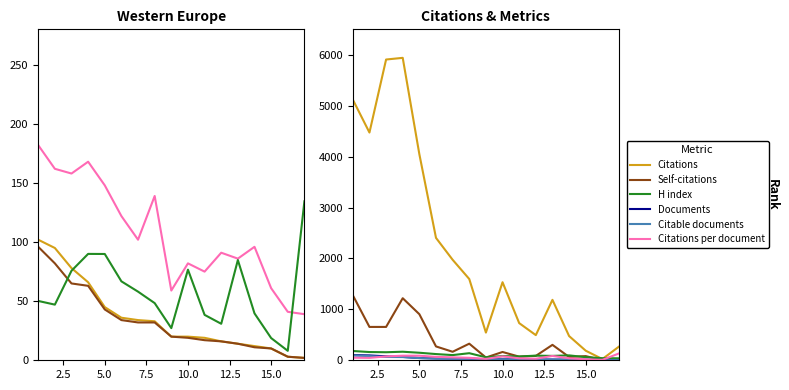

True or false: Documents has a value of 16.6 at 13.

False